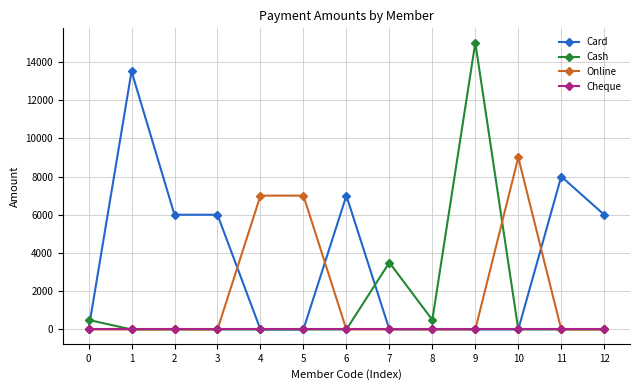

What is the difference between the highest and lowest values at 11?

8000